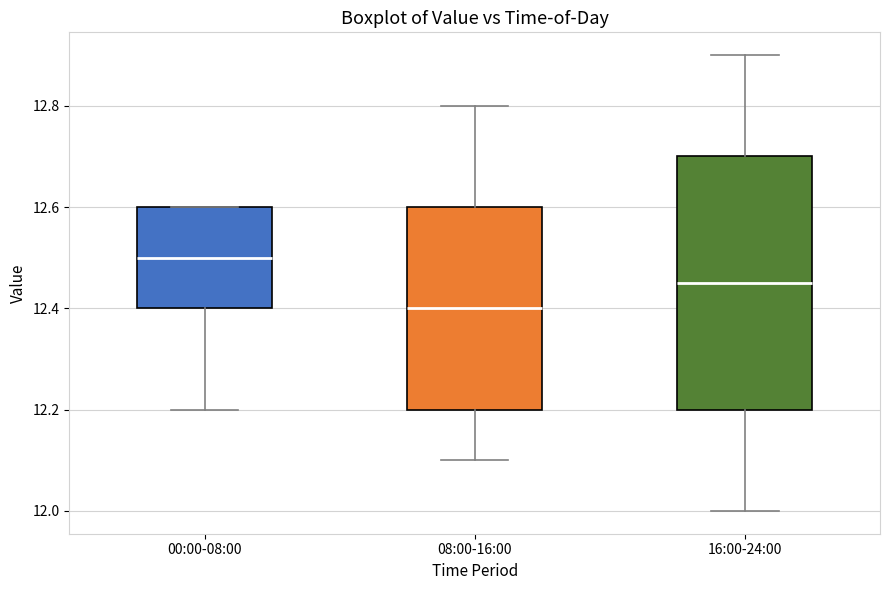

Reading left to right, read every box against the y-axis: the position of its median line, the range the box covers, and the ends of its whiskers. The values are not printed on the chart, so give them approximately, as read against the axis.

00:00-08:00: median 12.50, box 12.40 to 12.60, whiskers 12.20 to 12.60
08:00-16:00: median 12.40, box 12.20 to 12.60, whiskers 12.10 to 12.80
16:00-24:00: median 12.46, box 12.20 to 12.70, whiskers 12.00 to 12.90